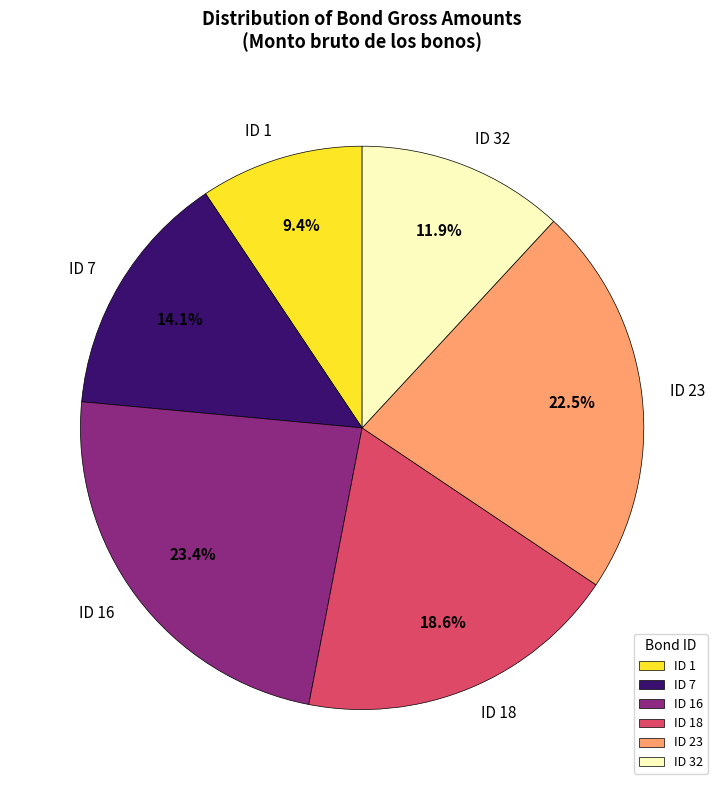

Rank the categories by value from lowest to highest.

ID 1, ID 32, ID 7, ID 18, ID 23, ID 16